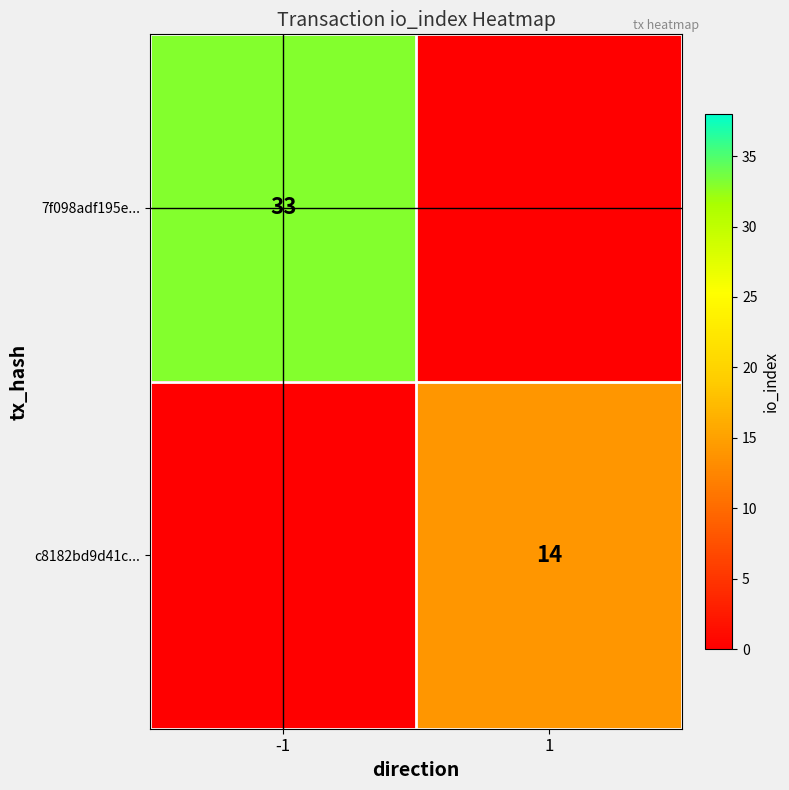

True or false: c8182bd9d41c... has a value of 5 at 1.

False